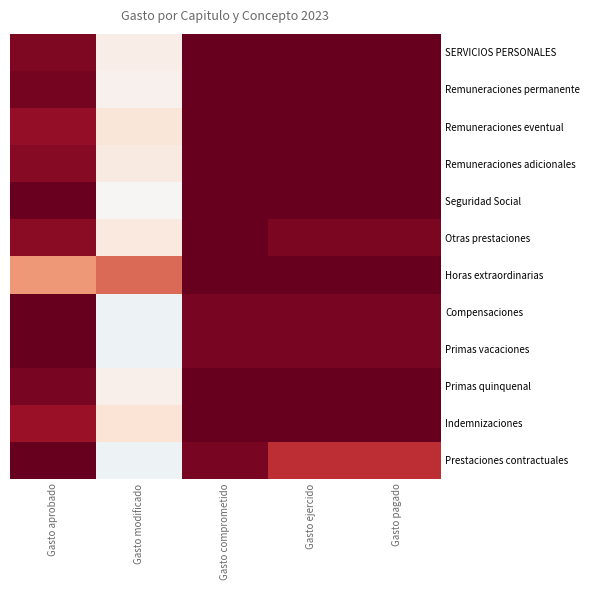

How many data points does each series have?

5